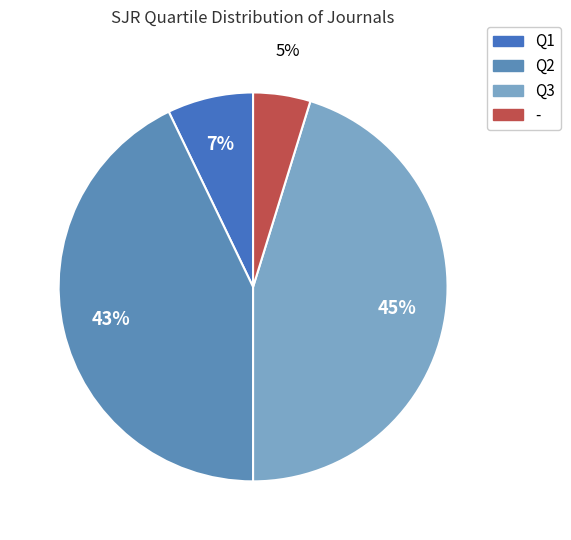

What percentage is the Q2 slice, to the nearest percent?

43%